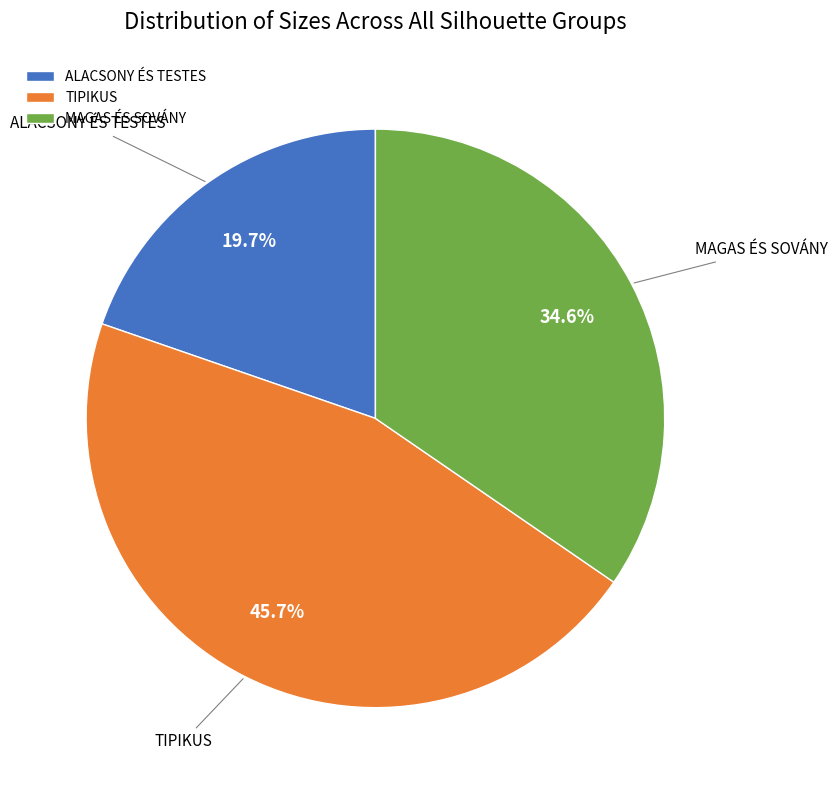

Is there any slice that represents more than half of the pie?

No